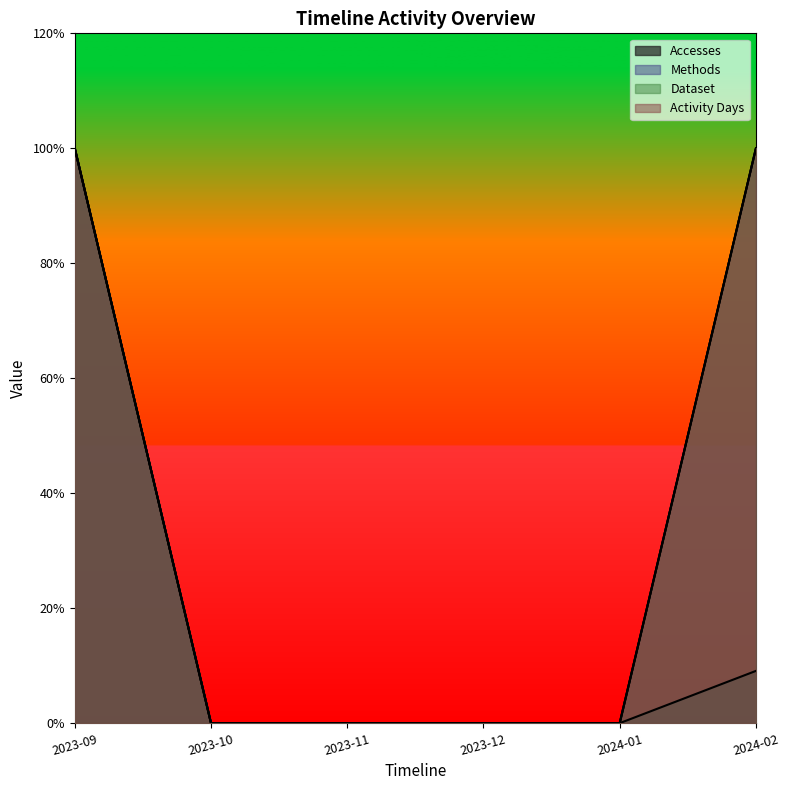

What is the average value of the Methods series?

3.3